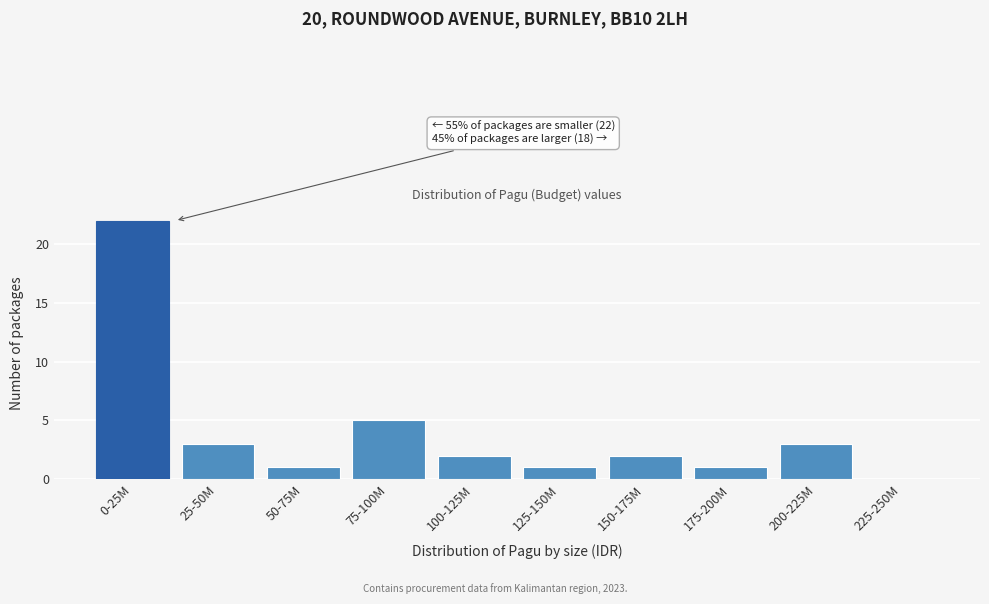

Reading right to left, extract all data points from this chart.

225-250M=0	200-225M=3	175-200M=1	150-175M=2	125-150M=1	100-125M=2	75-100M=5	50-75M=1	25-50M=3	0-25M=22